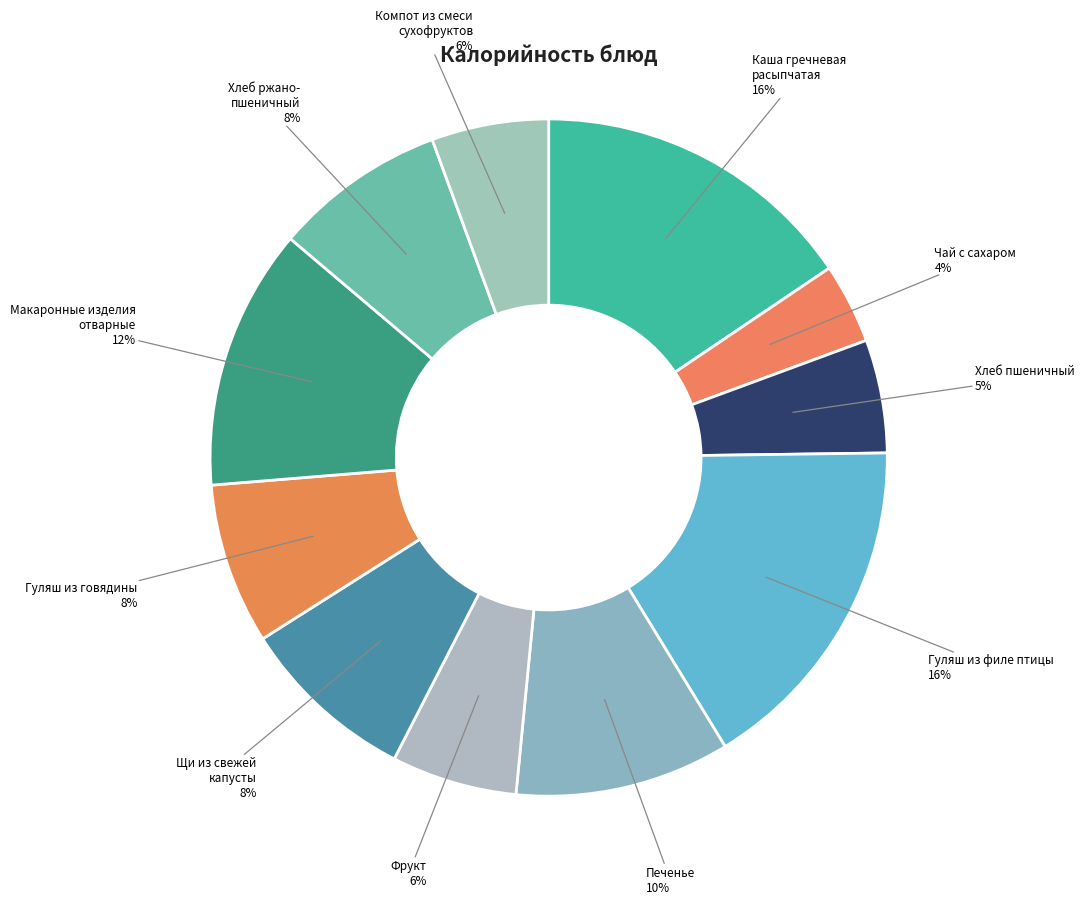

How many slices are in this pie chart?

11